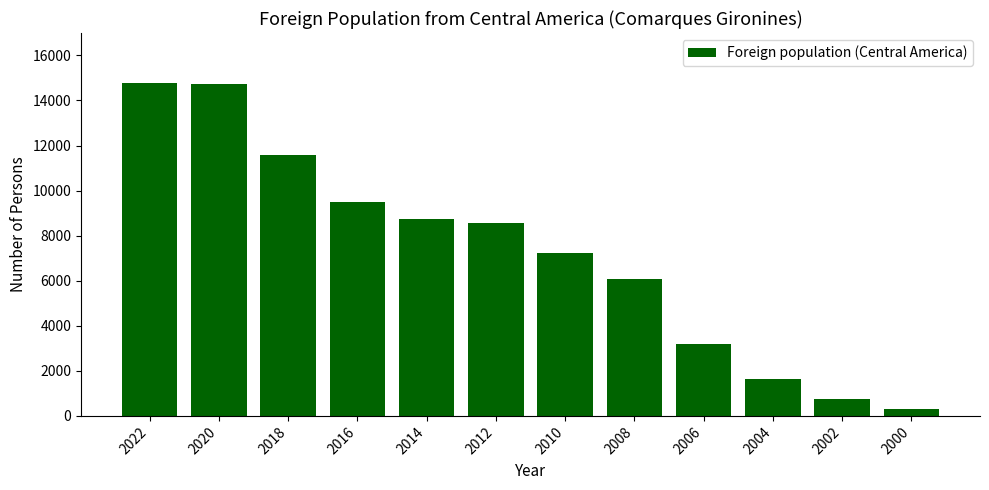

At which label is the value closest to 7541?

2010